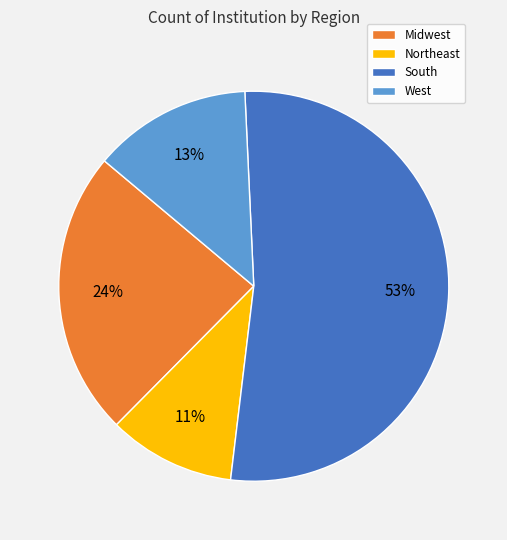

To the nearest percent, what is the average slice percentage?

25%